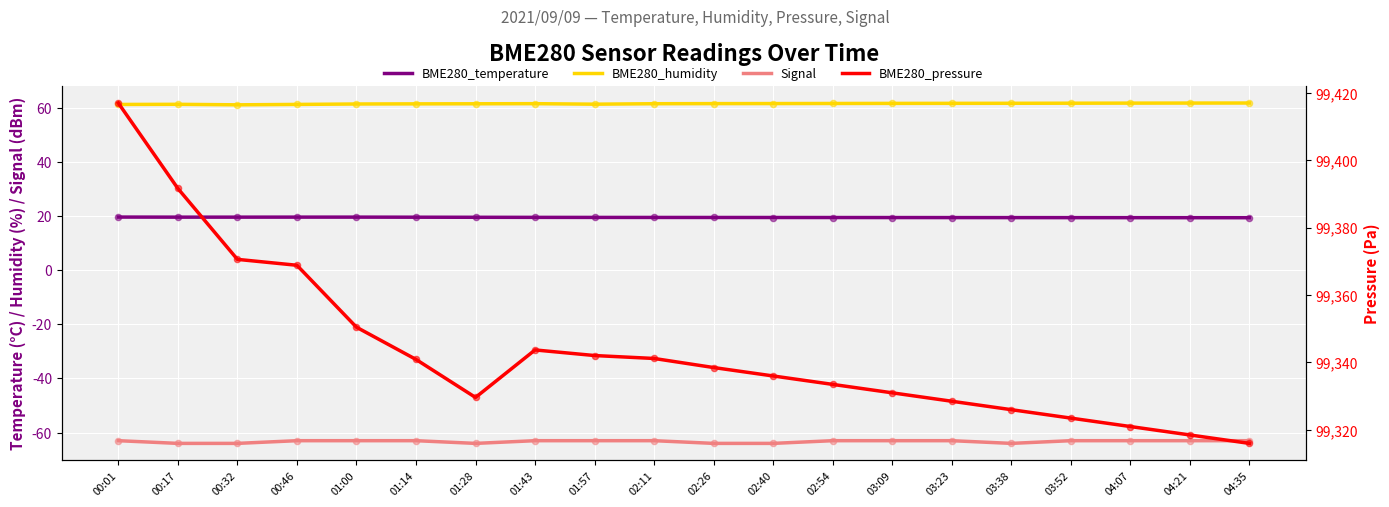

Is the value of BME280_pressure at 04:07 greater than the value of Signal at 00:46?

Yes